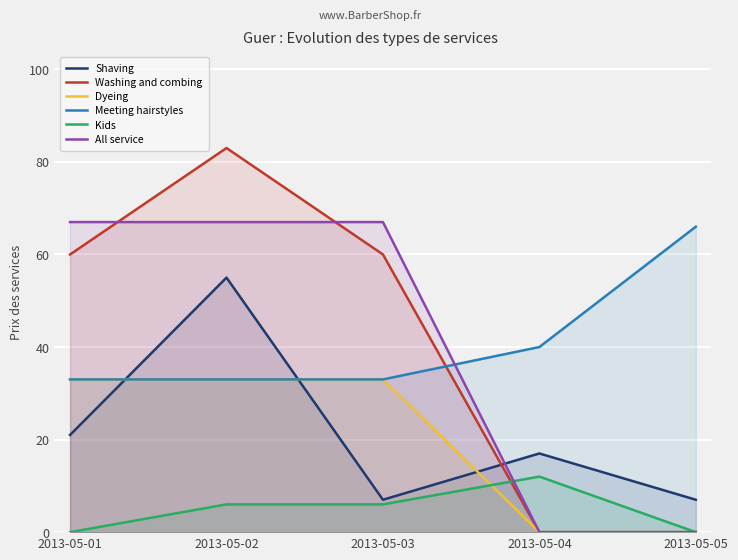

Reading right to left, list all the values displayed in this chart.

Shaving: 7	17	7	55	21
Washing and combing: 0	0	60	83	60
Dyeing: 0	0	33	33	33
Meeting hairstyles: 66	40	33	33	33
Kids: 0	12	6	6	0
All service: 0	0	67	67	67